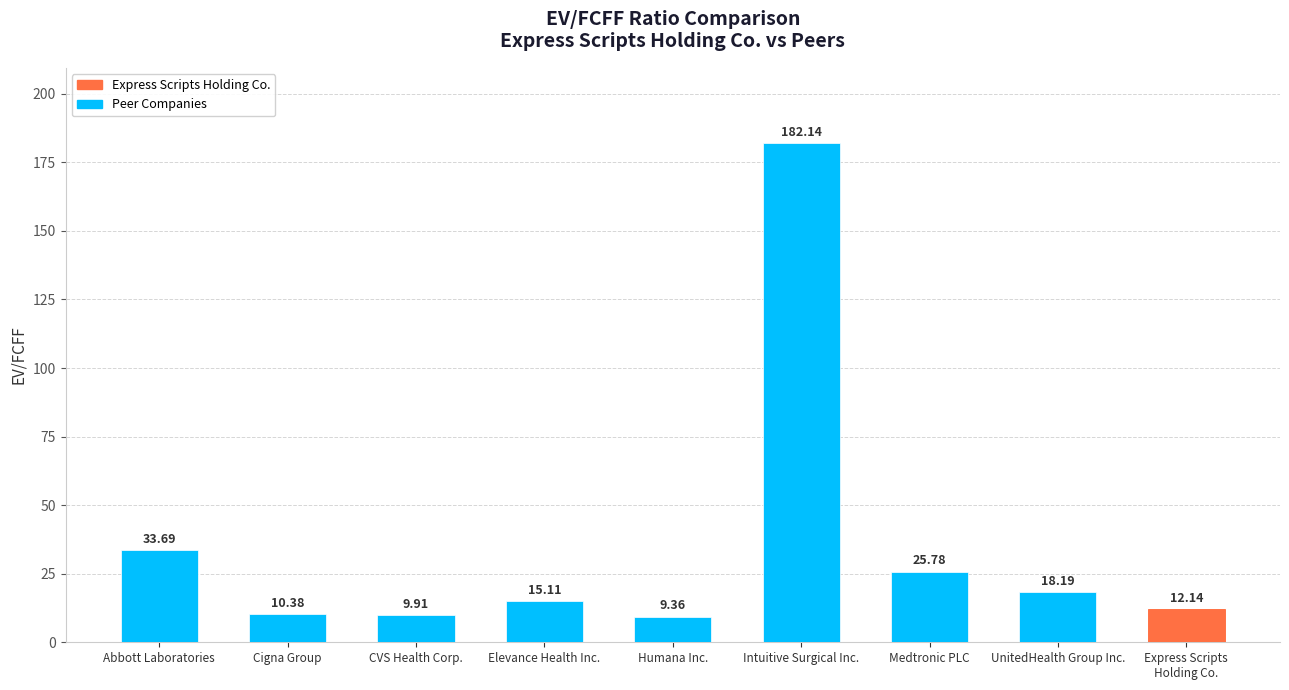

Which label corresponds to the largest value in the chart?

Intuitive Surgical Inc.